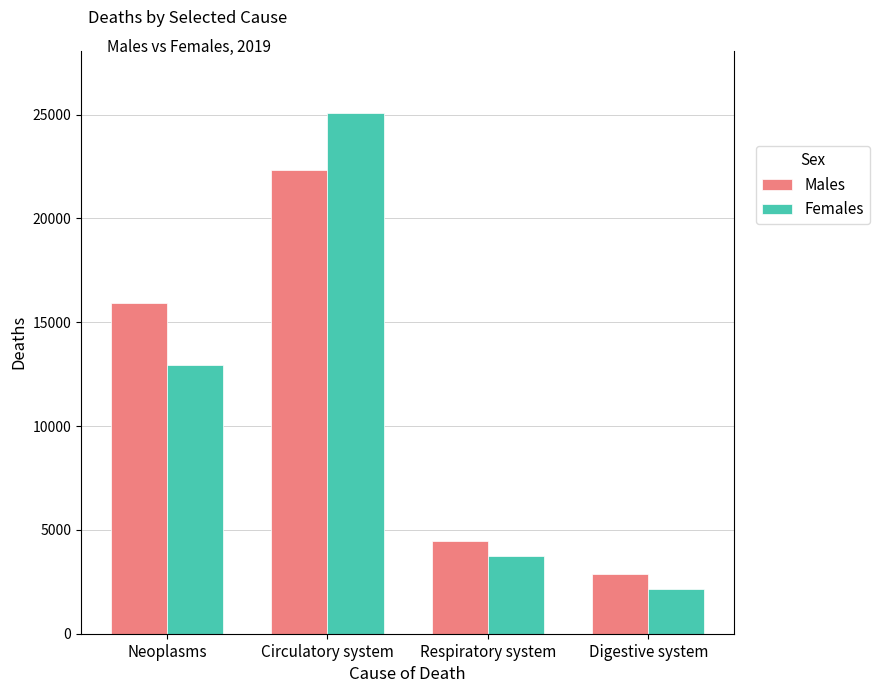

How many values in the Females series are below 12933?

2